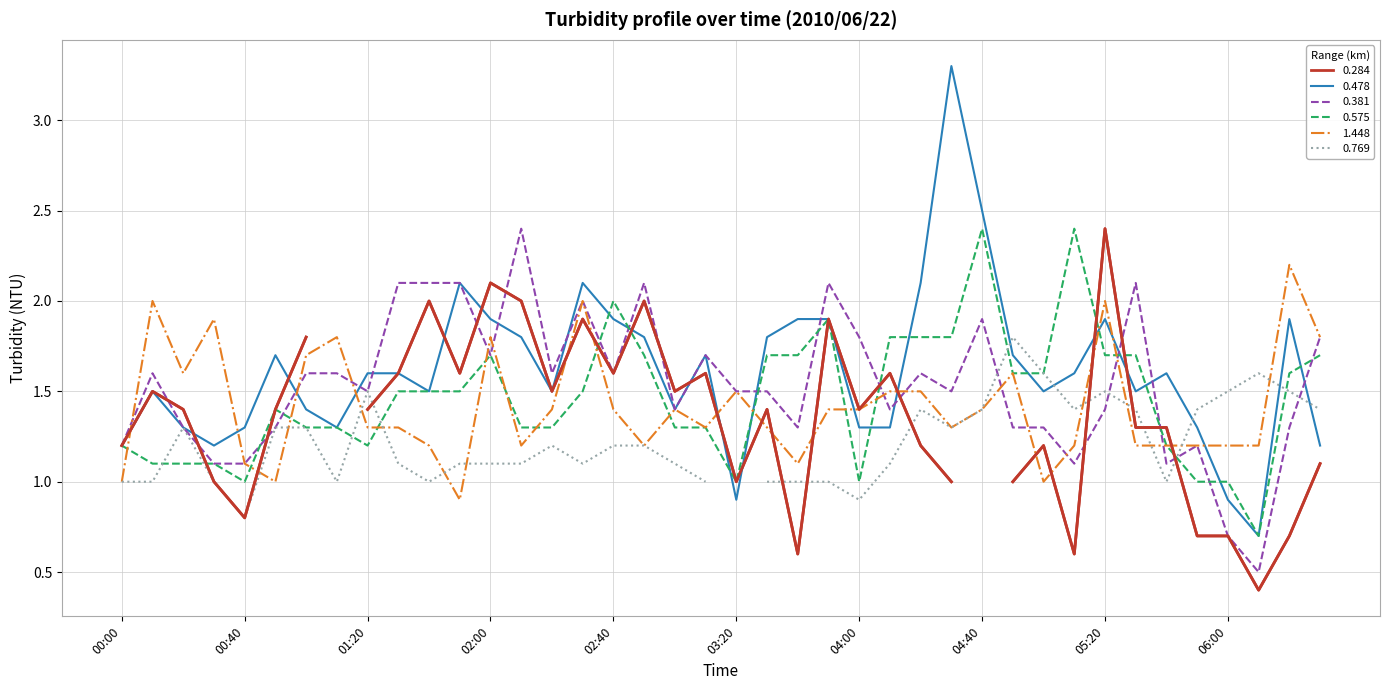

In 1.448, how many points are lower than both neighbors (excluding endpoints)?

9